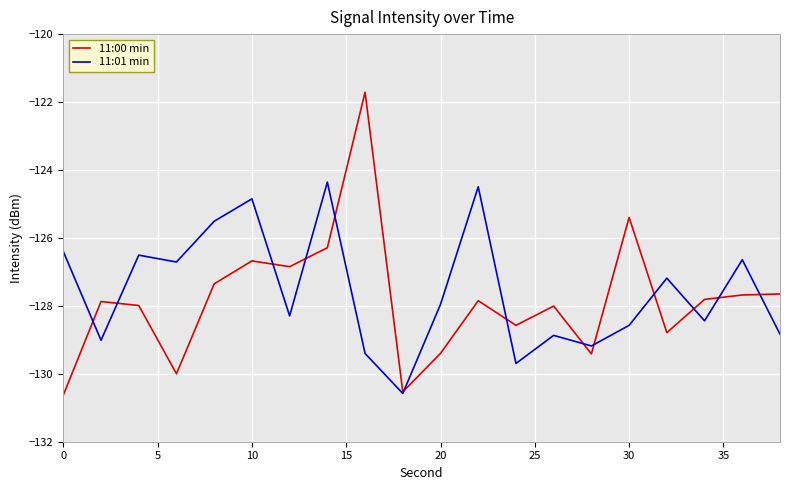

Which series has the largest range (max minus min)?

11:00 min